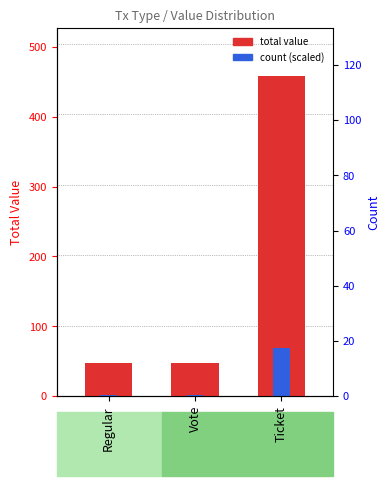

Which series changed the most between Vote and Ticket?

total value